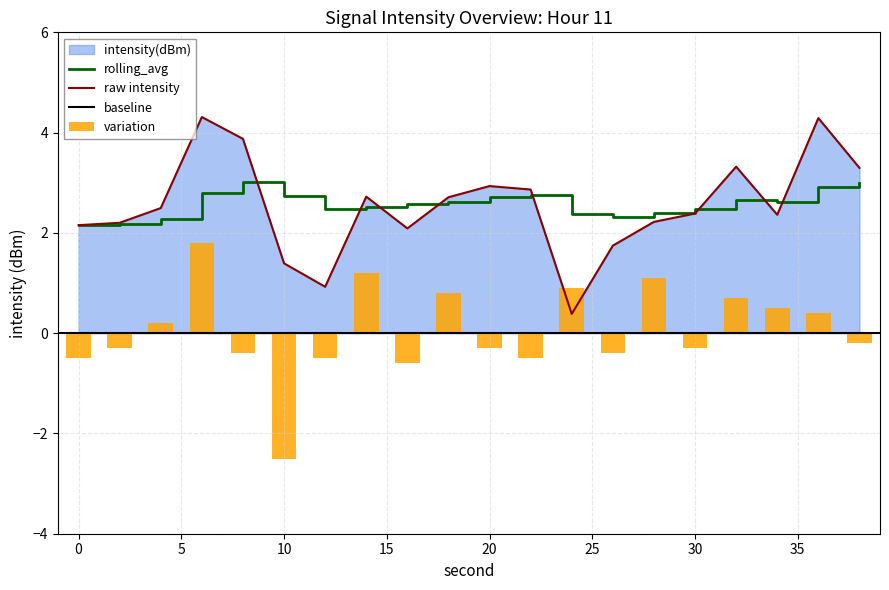

Reading left to right, extract all data points from this chart.

intensity(dBm): 2.2	2.2	2.5	4.3	3.9	1.4	0.9	2.7	2.1	2.7	2.9	2.9	0.4	1.7	2.2	2.4	3.3	2.4	4.3	3.3
rolling_avg: 2.2	2.2	2.3	2.8	3.0	2.7	2.5	2.5	2.6	2.6	2.7	2.8	2.4	2.3	2.4	2.5	2.7	2.6	2.9	3.0